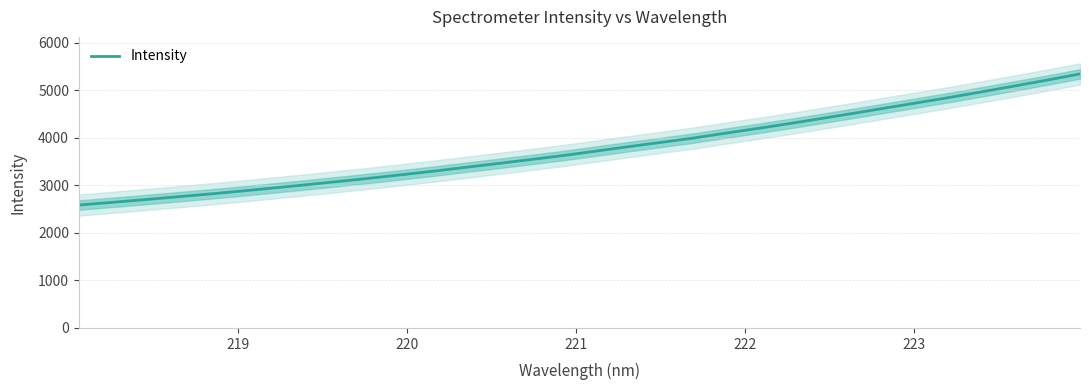

What is the sum of all values?

120847.7